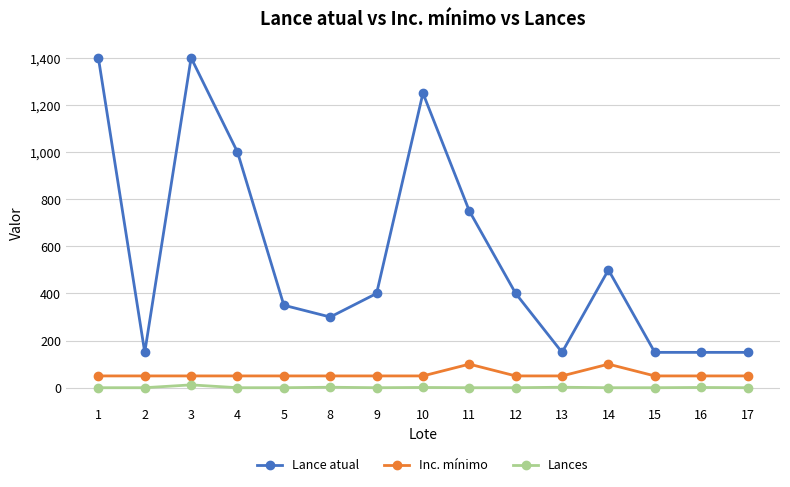

True or false: Lance atual and Lances cross at least once.

False